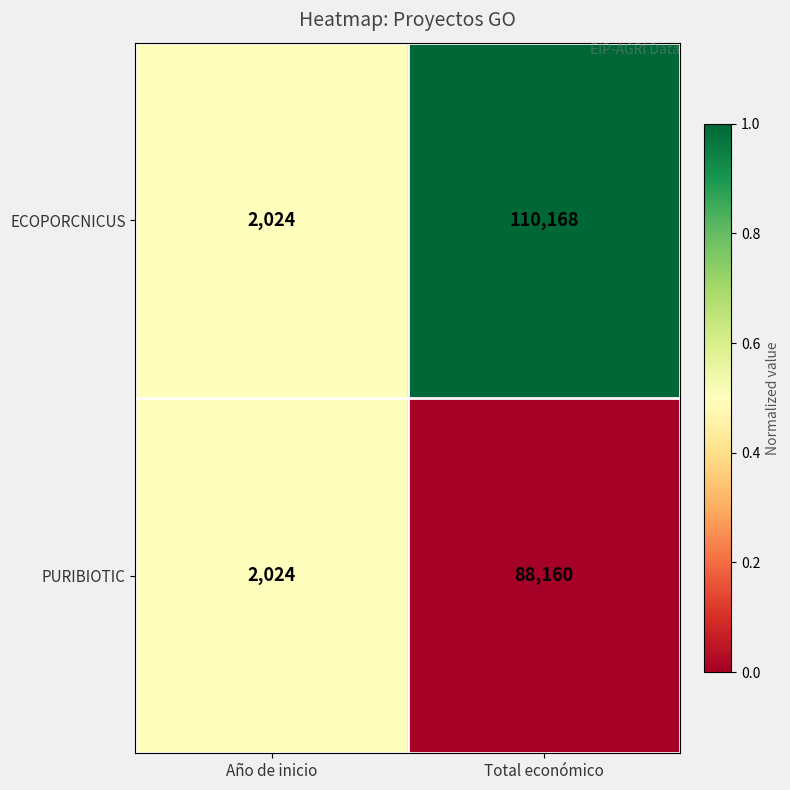

Reading right to left, extract all data points from this chart.

ECOPORCNICUS: 110168	2024
PURIBIOTIC: 88160	2024